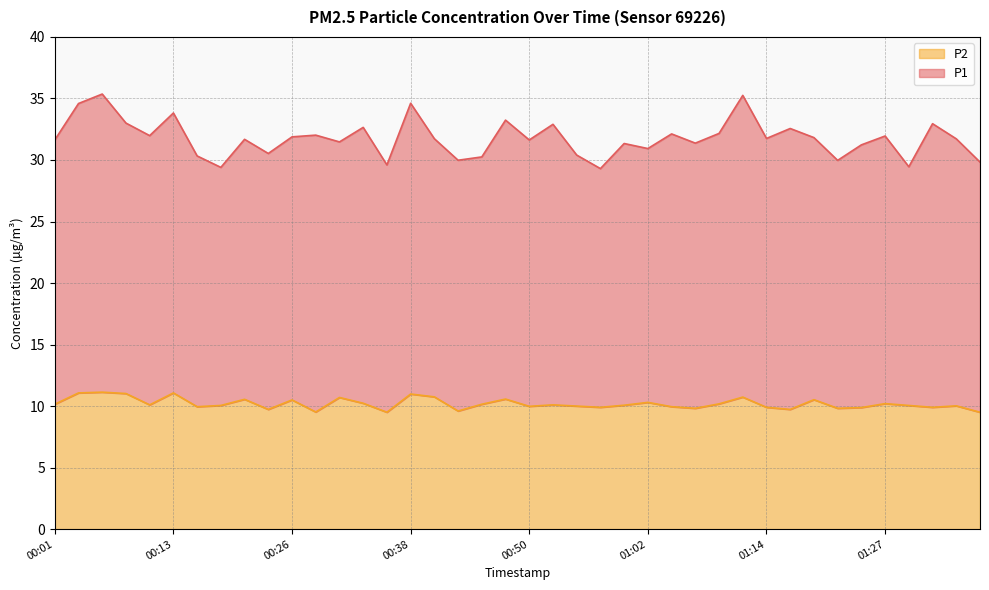

What is the highest value of the P2 series?

11.1